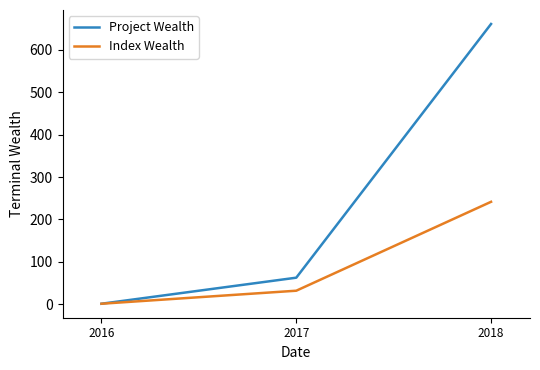

What are all the series names shown in the legend?

Project Wealth, Index Wealth